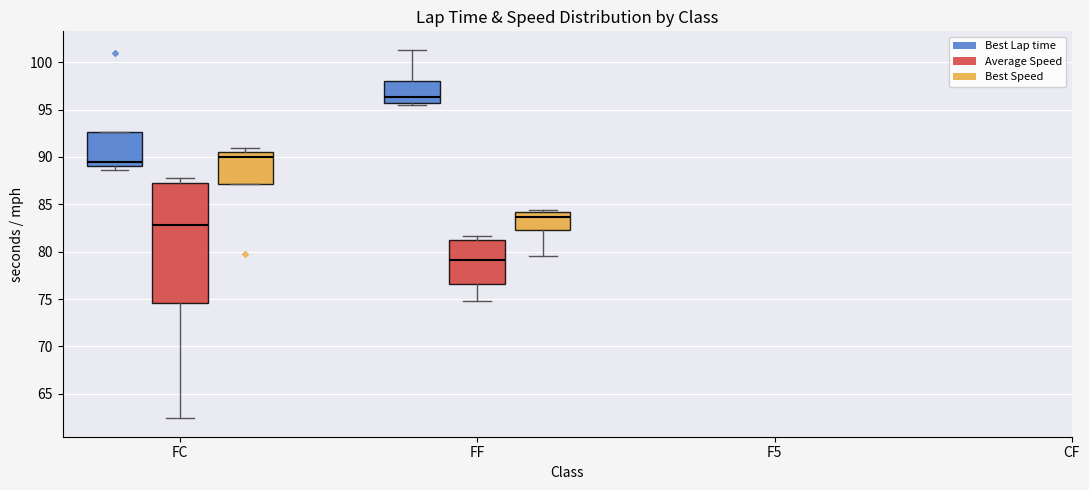

Which box's median line is the highest?

FF (Best Lap time)